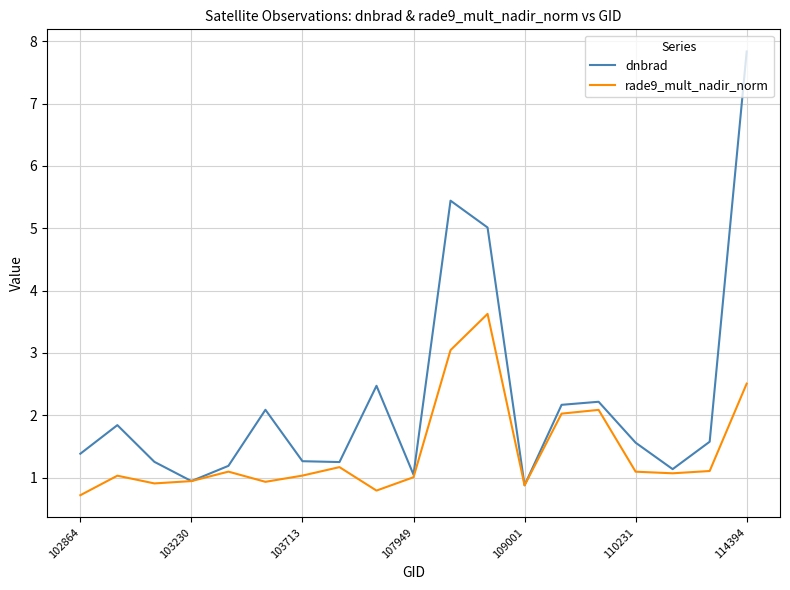

List the series in order of their overall mean, highest first.

dnbrad, rade9_mult_nadir_norm